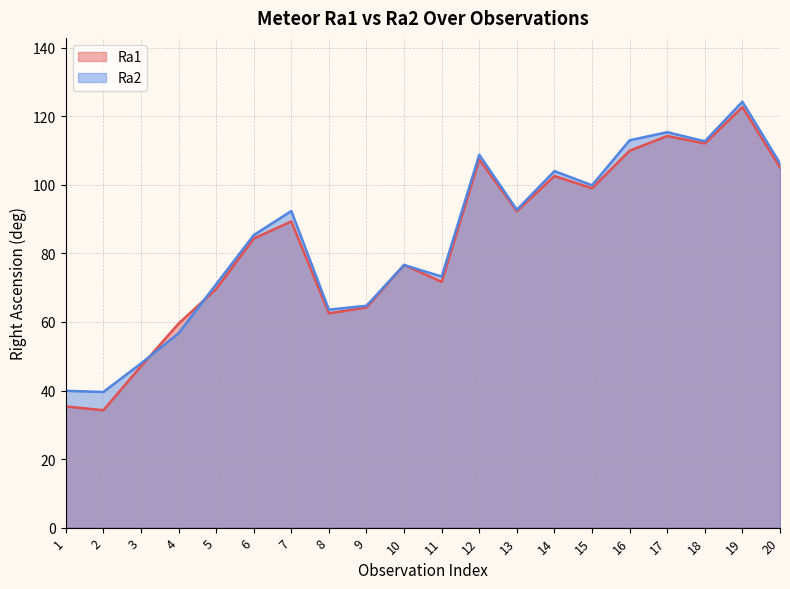

What is the total value across all series at 14?

206.6